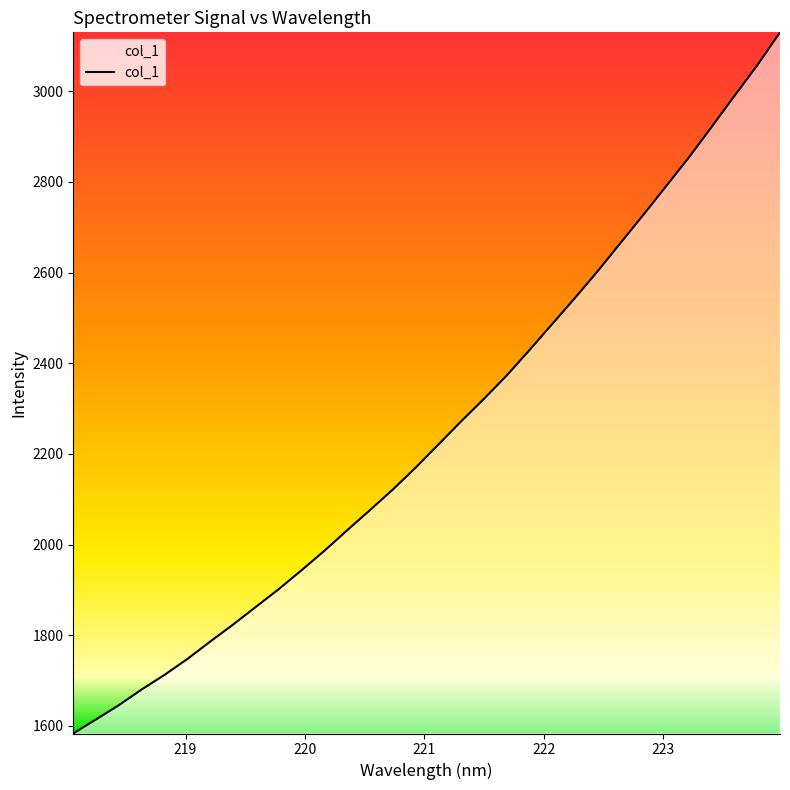

What is the minimum value shown in the chart?

1583.2